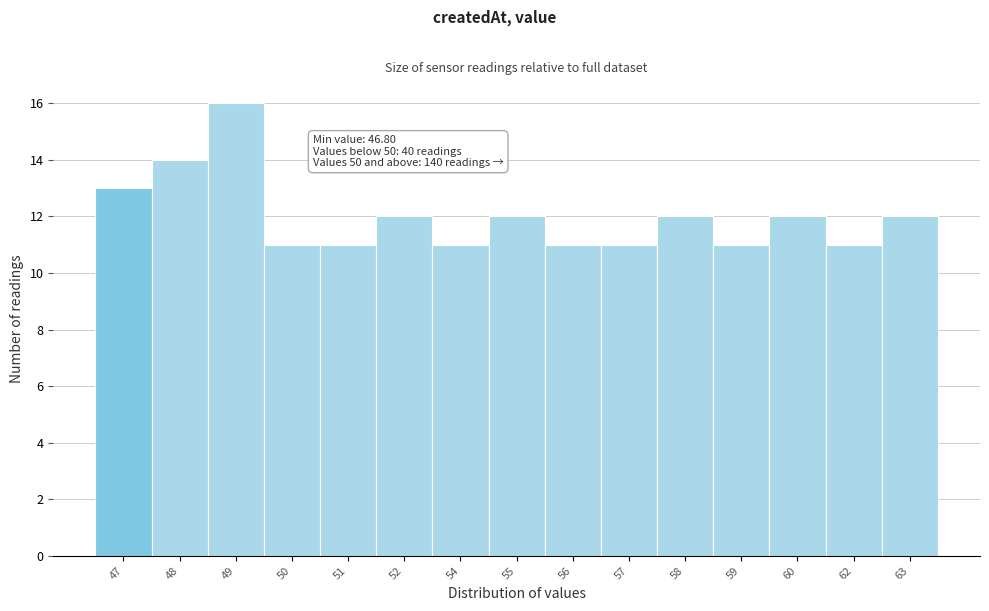

Reading left to right, what are all the values shown in this chart?

13	14	16	11	11	12	11	12	11	11	12	11	12	11	12